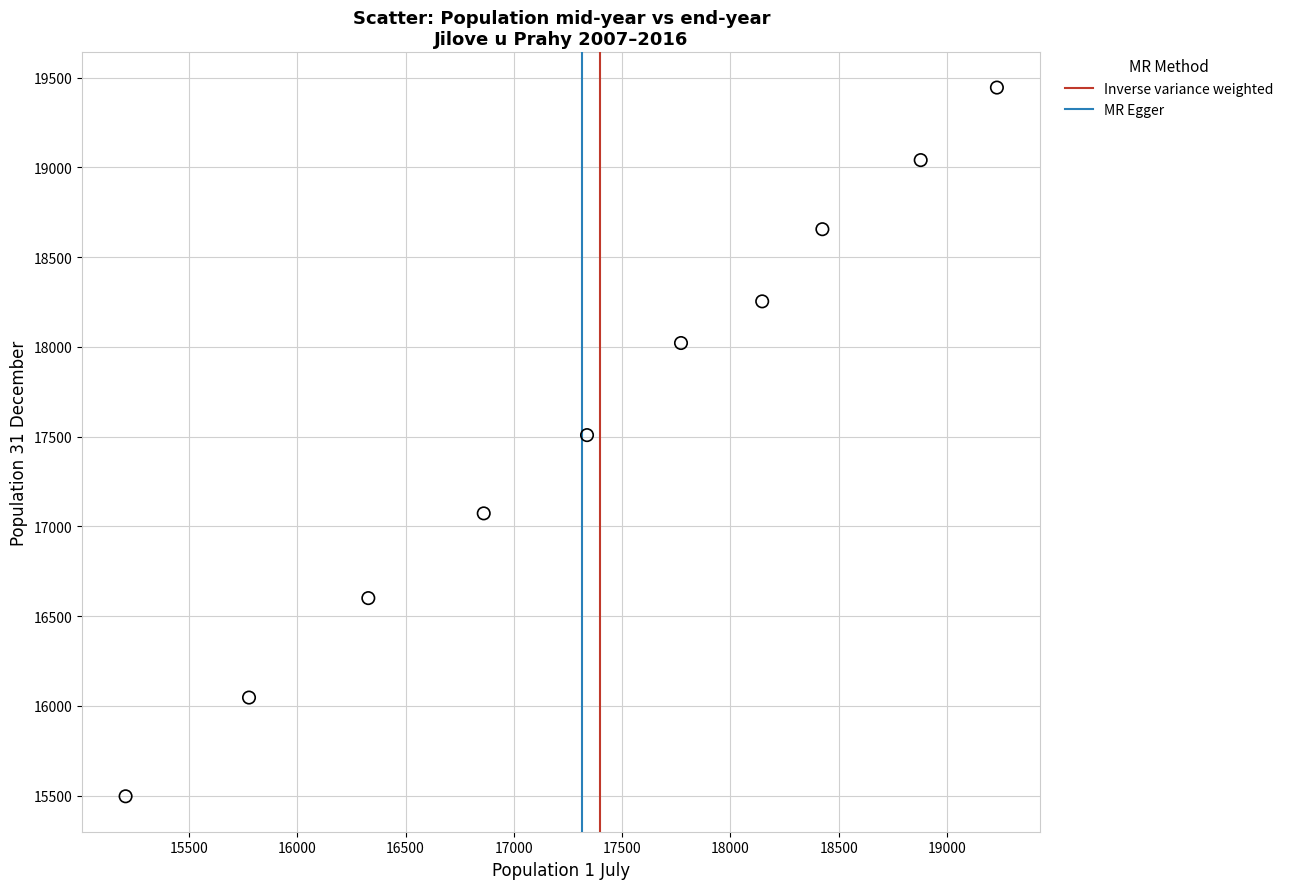

What is the average X value?

17396